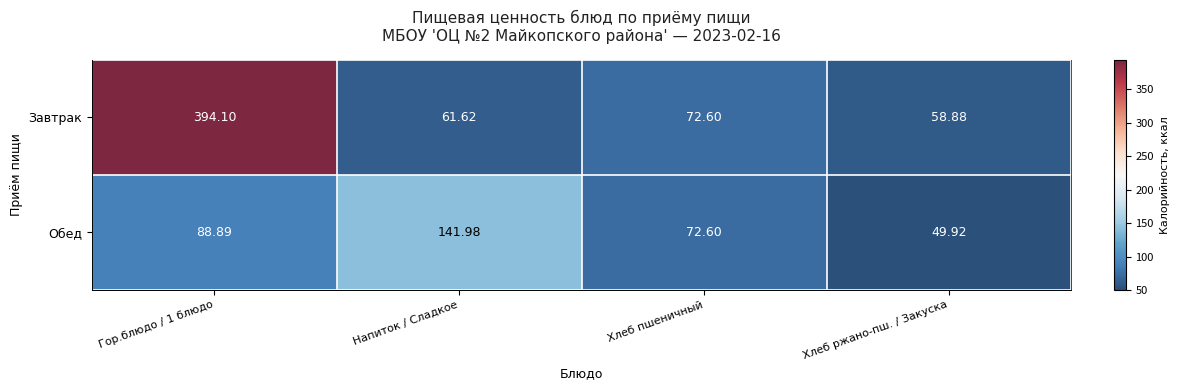

At which category is the sum across all series the highest?

Гор.блюдо / 1 блюдо